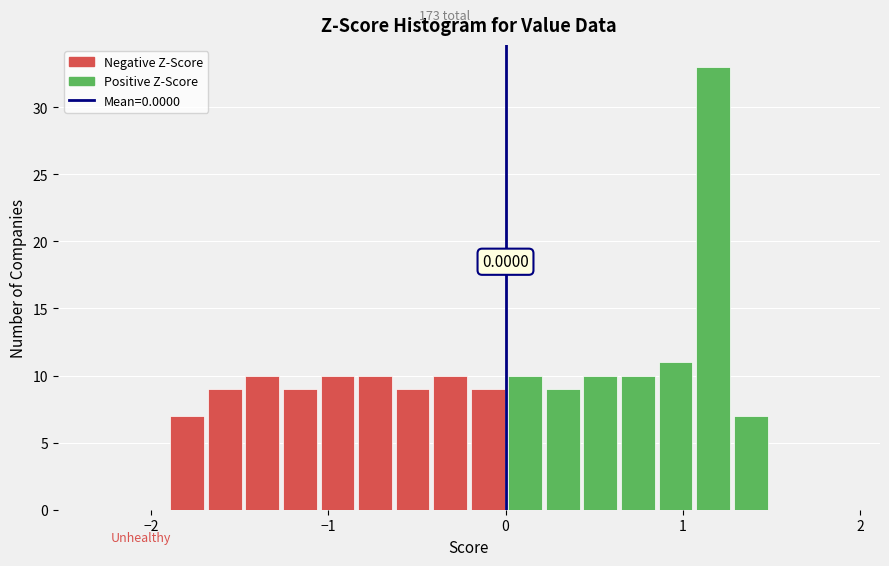

Read against the x-axis, roughly where is the centre of the tallest bar?

1.2